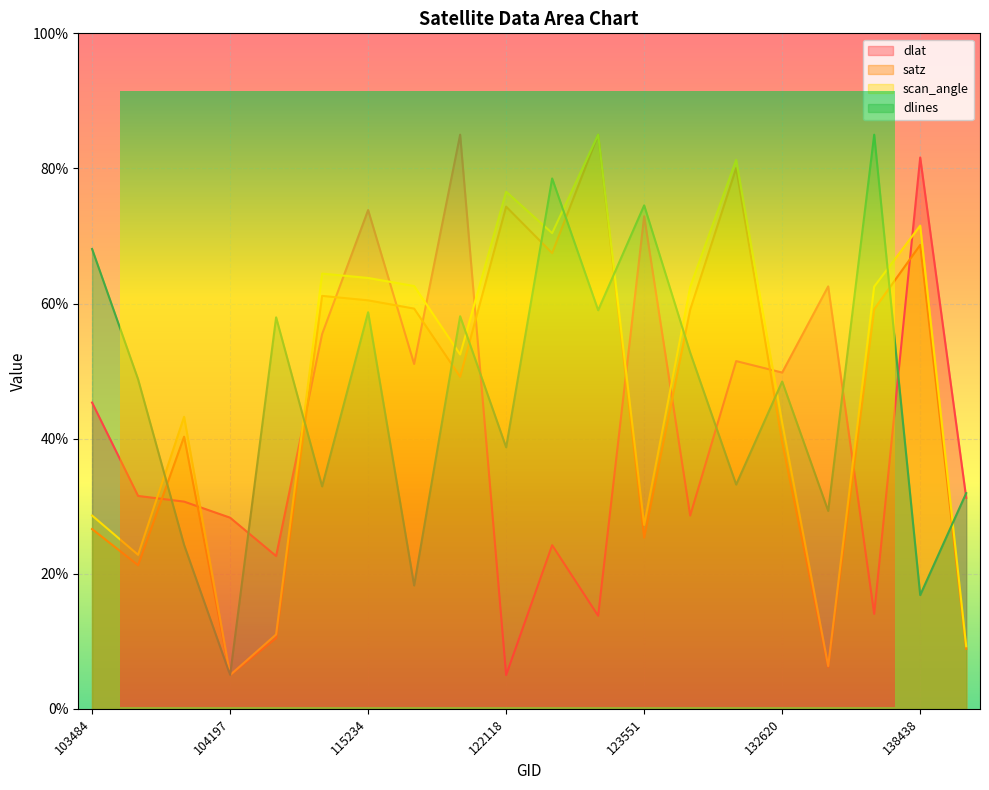

What is the difference between the second highest and second lowest values in the scan_angle series?

74.9